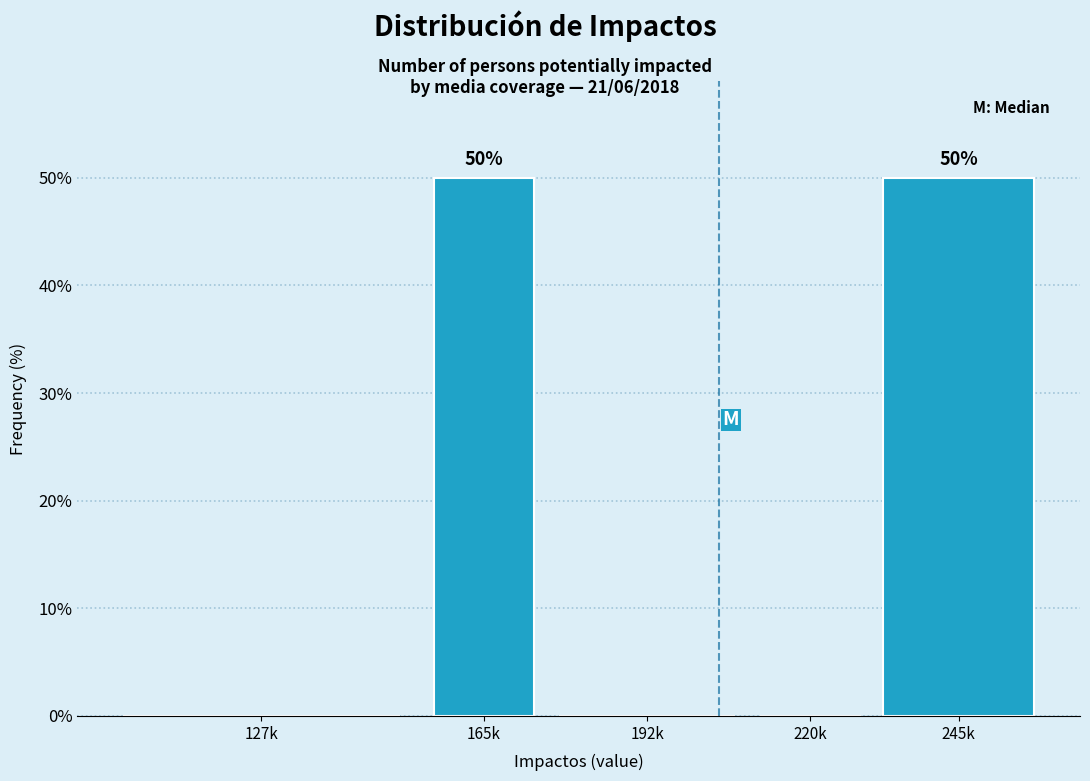

Reading right to left, what are all the values shown in this chart?

245k=50	220k=0	192k=0	165k=50	127k=0